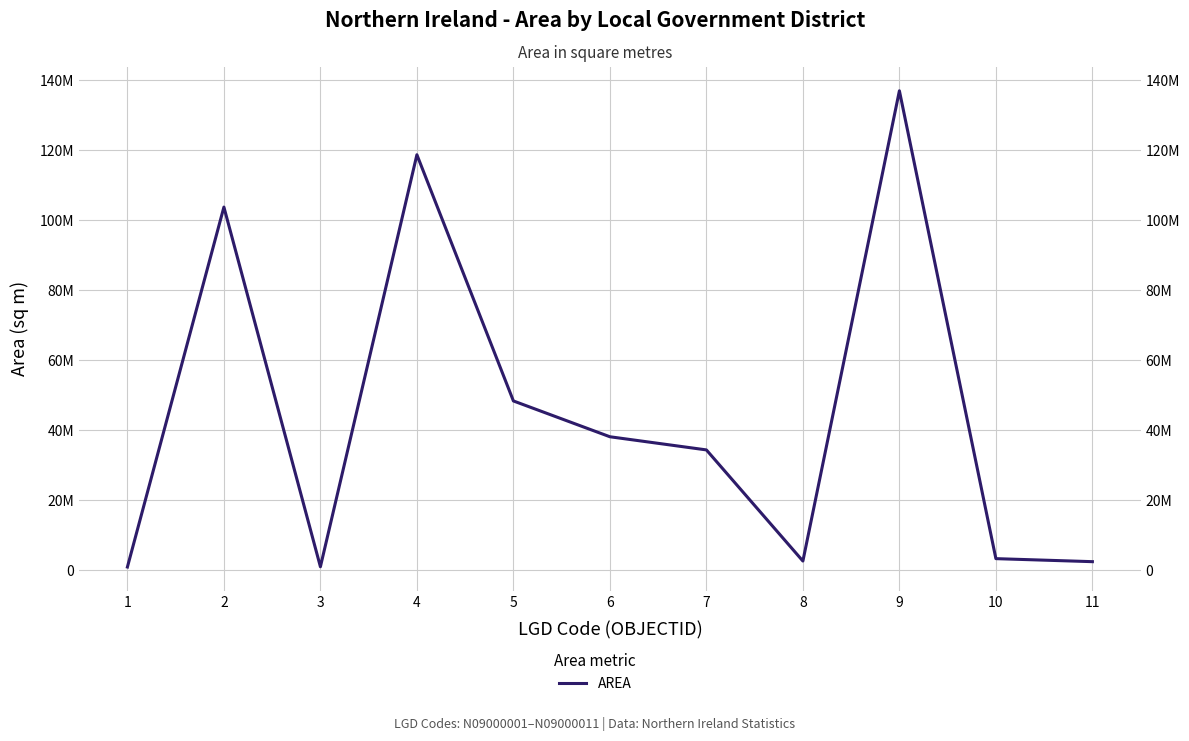

How many interior local valleys (lower than both neighbors) does the data have?

2